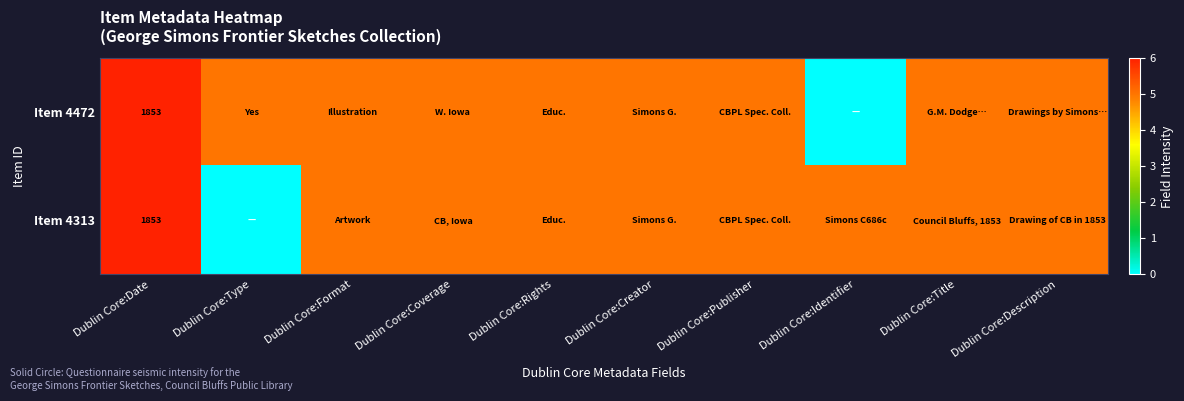

The value of Item 4472 at Dublin Core:Date is 883. True or false?

False